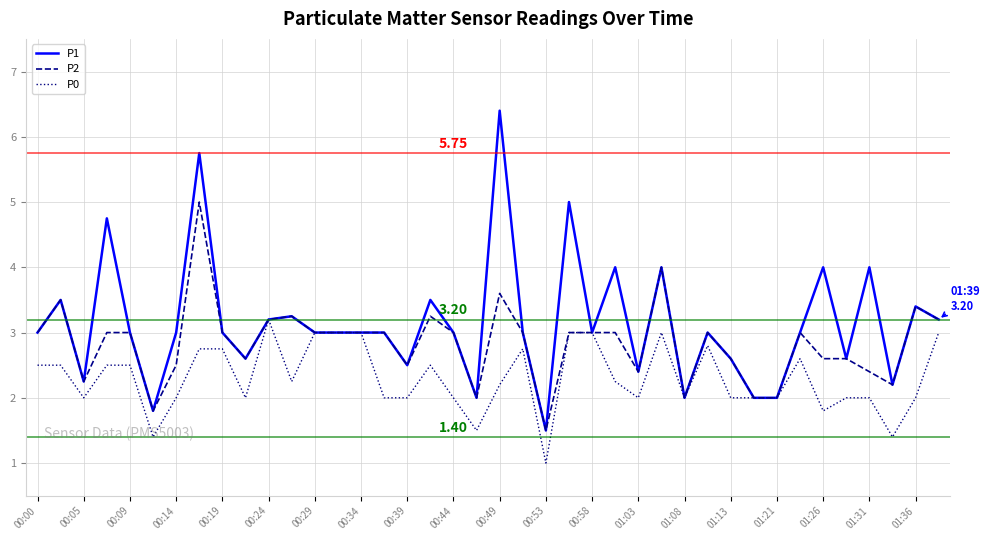

Which series has the widest spread of values?

P1